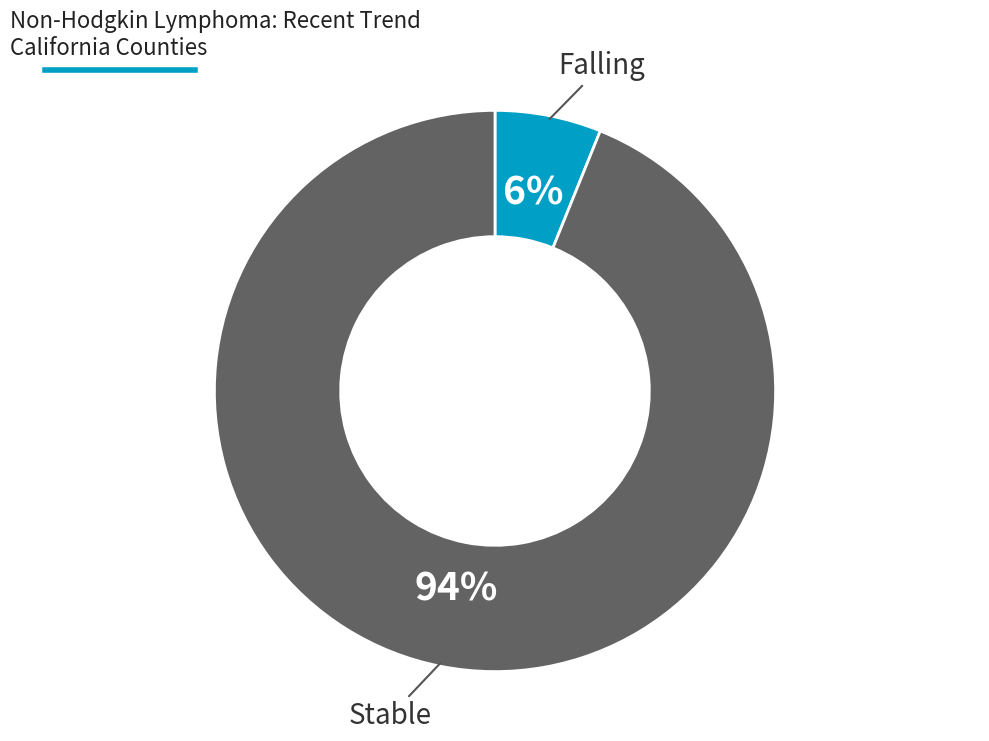

How many slices are in this pie chart?

2